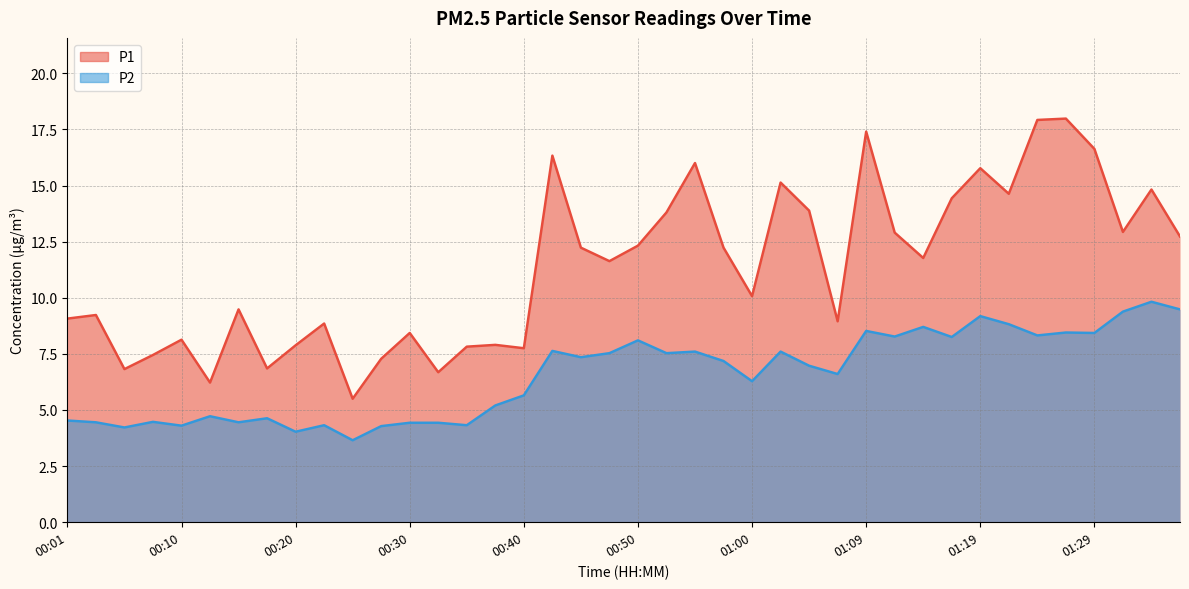

Rank the series by their maximum value, from highest to lowest.

P1, P2